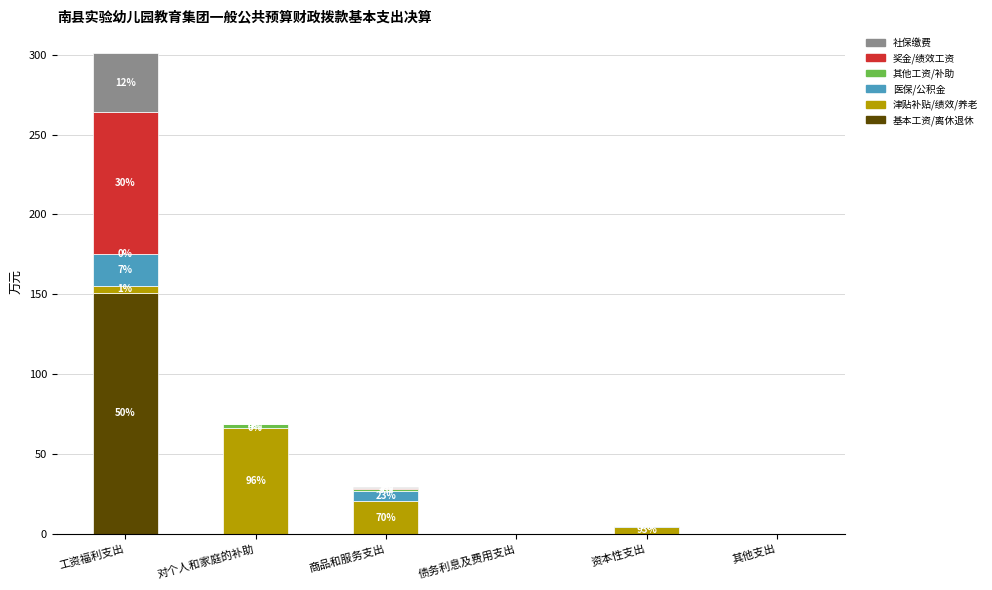

At which category is the sum across all series the highest?

工资福利支出